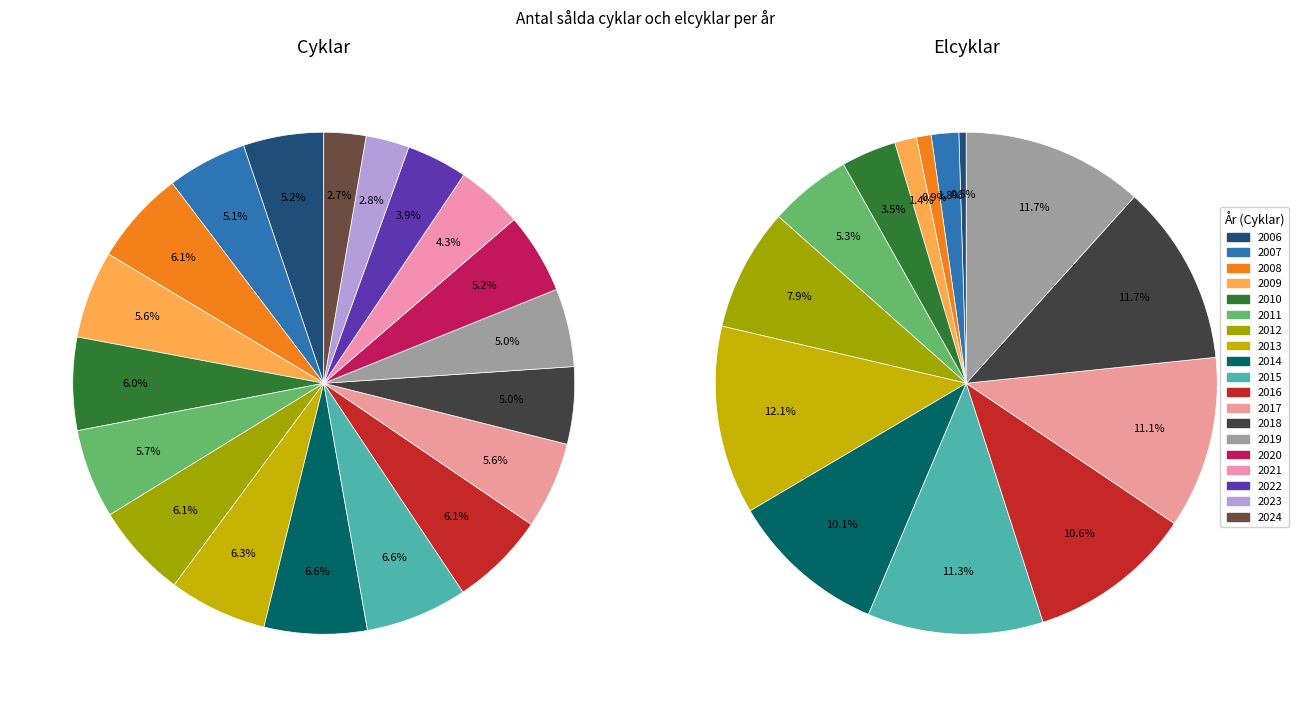

At 2010, list the series in order from largest to smallest.

Cyklar, Elcyklar